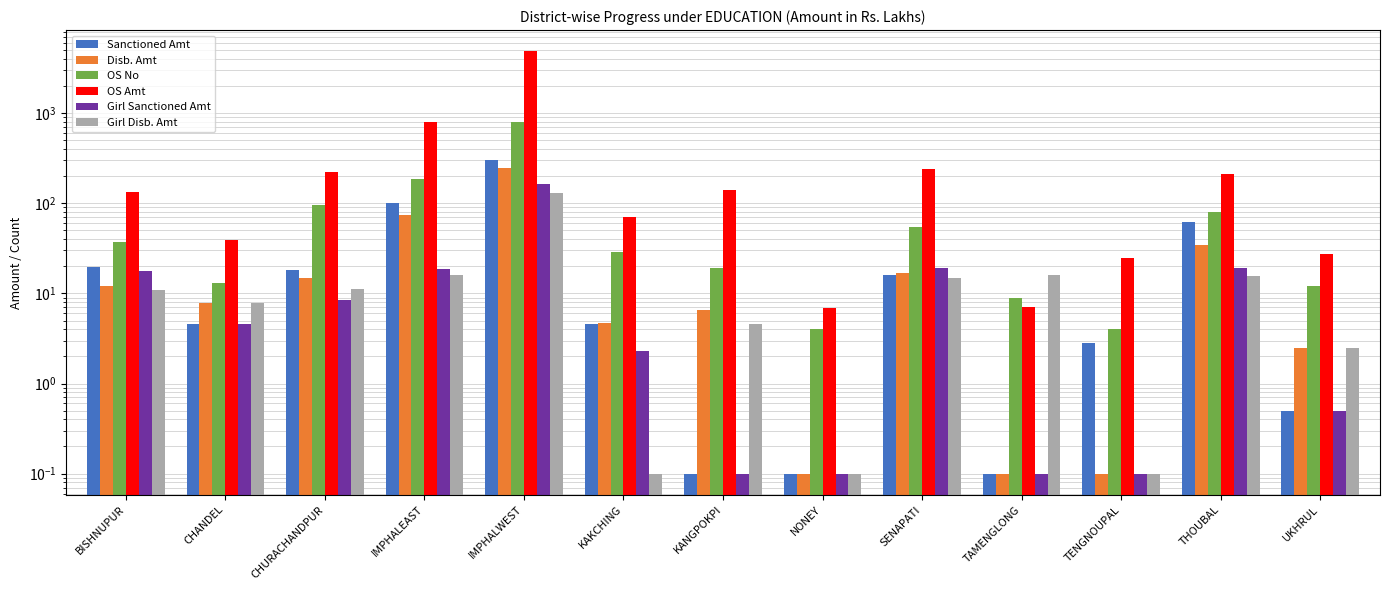

Is the value of OS Amt at THOUBAL greater than the value of Girl Disb. Amt at CHURACHANDPUR?

Yes